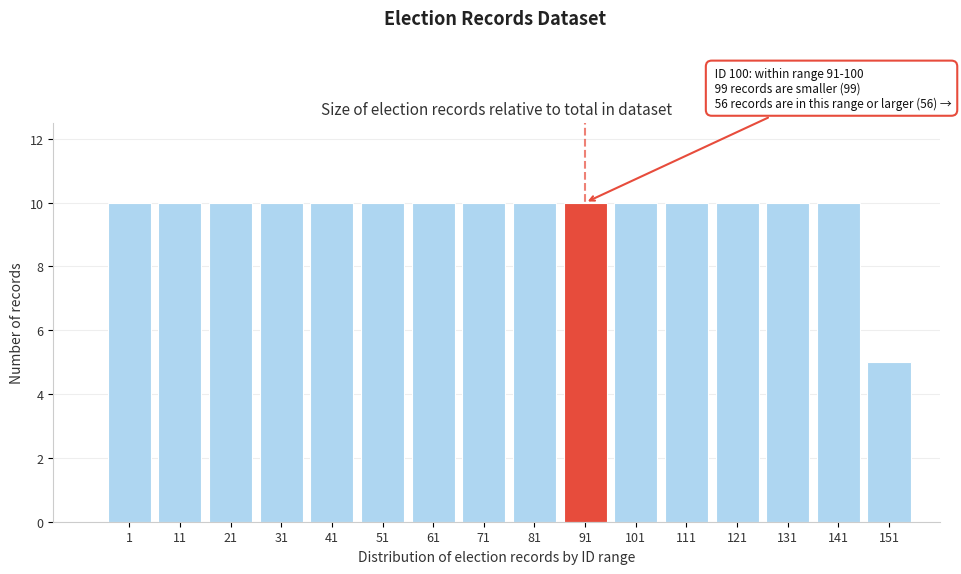

Reading right to left, transcribe all the data shown in this chart.

5	10	10	10	10	10	10	10	10	10	10	10	10	10	10	10